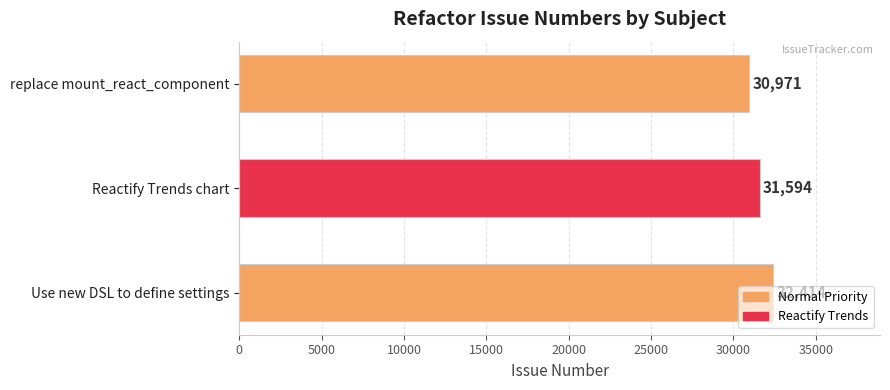

How many categories are shown in the chart?

3